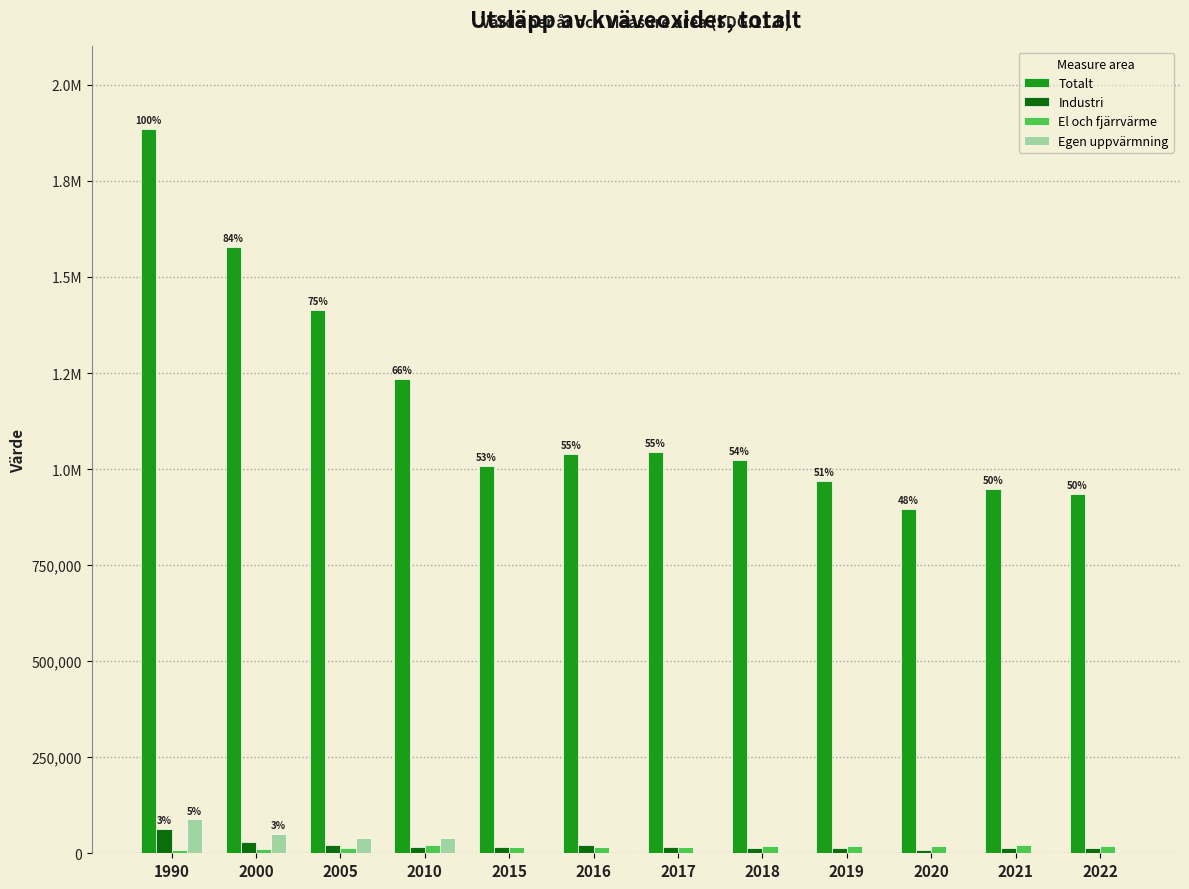

Are the bars grouped side by side (vs. stacked)?

Yes